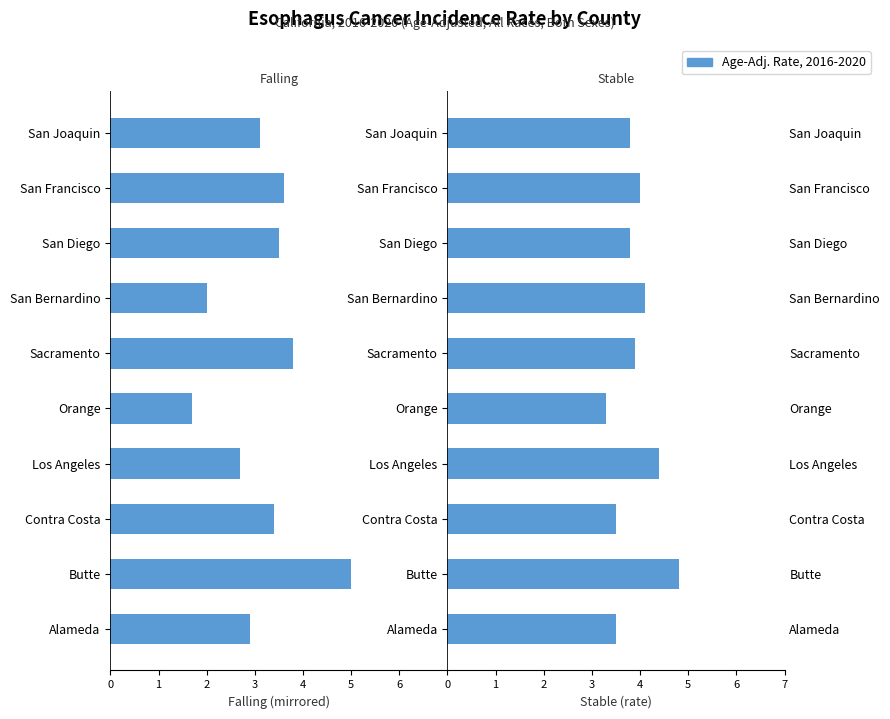

What value does the Falling series have at Contra Costa?

-3.4